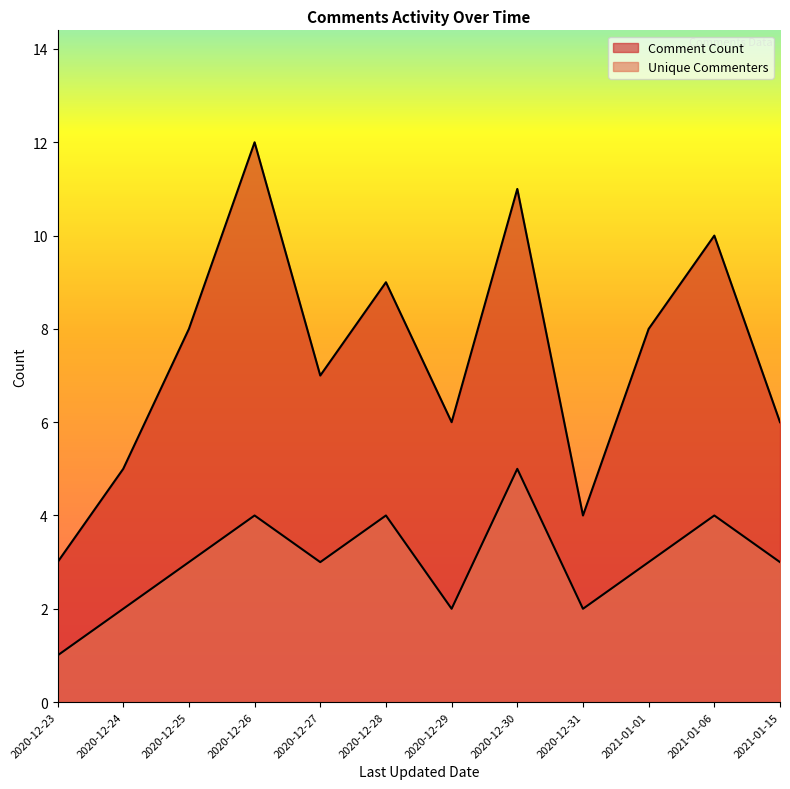

Reading right to left, what are all the values shown in this chart?

Comment Count: 6	10	8	4	11	6	9	7	12	8	5	3
Unique Commenters: 3	4	3	2	5	2	4	3	4	3	2	1